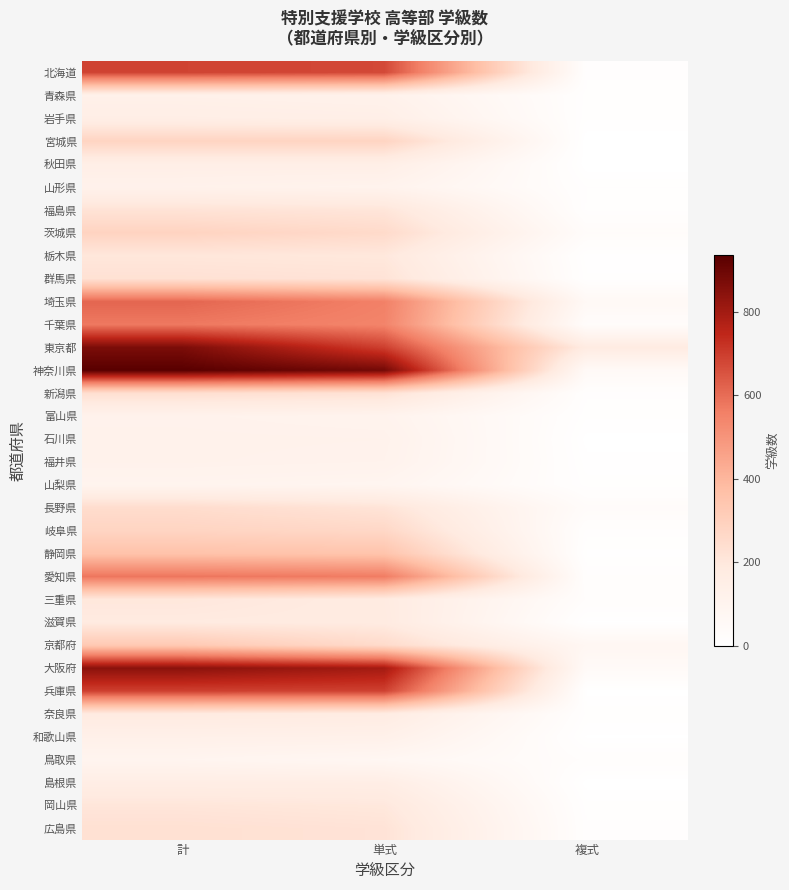

Reading left to right, transcribe all the data shown in this chart.

北海道: 計=687	単式=675	複式=12
青森県: 計=130	単式=121	複式=9
岩手県: 計=152	単式=144	複式=8
宮城県: 計=282	単式=282	複式=0
秋田県: 計=148	単式=148	複式=0
山形県: 計=120	単式=109	複式=11
福島県: 計=218	単式=208	複式=10
茨城県: 計=286	単式=256	複式=30
栃木県: 計=203	単式=198	複式=5
群馬県: 計=226	単式=218	複式=8
埼玉県: 計=614	単式=556	複式=58
千葉県: 計=574	単式=547	複式=27
東京都: 計=870	単式=694	複式=176
神奈川県: 計=935	単式=884	複式=51
新潟県: 計=237	単式=225	複式=12
富山県: 計=115	単式=107	複式=8
石川県: 計=119	単式=117	複式=2
福井県: 計=118	単式=113	複式=5
山梨県: 計=100	単式=91	複式=9
長野県: 計=247	単式=215	複式=32
岐阜県: 計=281	単式=268	複式=13
静岡県: 計=358	単式=352	複式=6
愛知県: 計=582	単式=567	複式=15
三重県: 計=200	単式=179	複式=21
滋賀県: 計=185	単式=182	複式=3
京都府: 計=330	単式=254	複式=76
大阪府: 計=844	単式=798	複式=46
兵庫県: 計=692	単式=690	複式=2
奈良県: 計=182	単式=172	複式=10
和歌山県: 計=133	単式=130	複式=3
鳥取県: 計=95	単式=75	複式=20
島根県: 計=158	単式=157	複式=1
岡山県: 計=207	単式=198	複式=9
広島県: 計=230	単式=218	複式=12